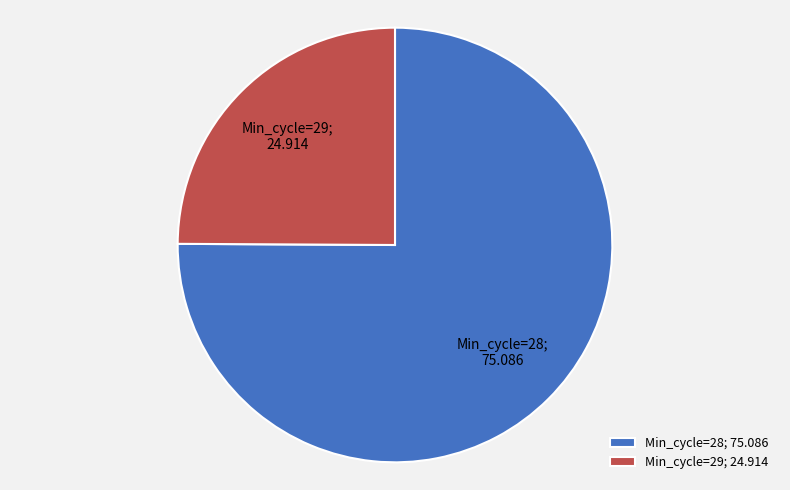

The Min_cycle=28; 75.086 slice represents 75% of the pie. True or false?

True